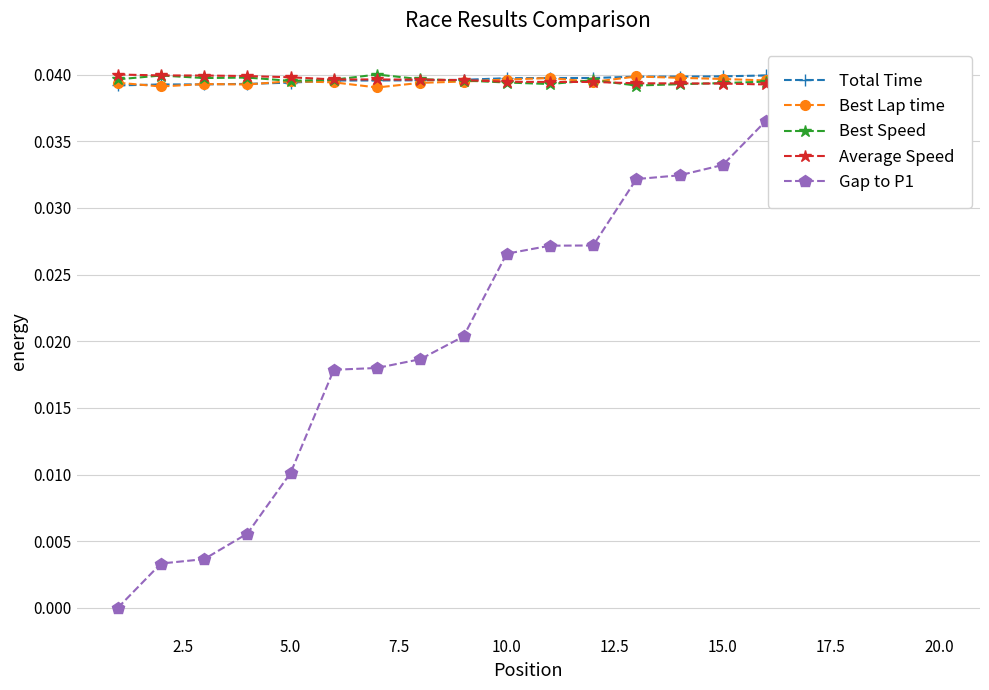

Reading left to right, extract all data points from this chart.

Total Time: 0.0	0.0	0.0	0.0	0.0	0.0	0.0	0.0	0.0	0.0	0.0	0.0	0.0	0.0	0.0	0.0	0.0	0.0	0.0	0.0
Best Lap time: 0.0	0.0	0.0	0.0	0.0	0.0	0.0	0.0	0.0	0.0	0.0	0.0	0.0	0.0	0.0	0.0	0.0	0.0	0.0	0.0
Best Speed: 0.0	0.0	0.0	0.0	0.0	0.0	0.0	0.0	0.0	0.0	0.0	0.0	0.0	0.0	0.0	0.0	0.0	0.0	0.0	0.0
Average Speed: 0.0	0.0	0.0	0.0	0.0	0.0	0.0	0.0	0.0	0.0	0.0	0.0	0.0	0.0	0.0	0.0	0.0	0.0	0.0	0.0
Gap to P1: 0.0	0.0	0.0	0.0	0.0	0.0	0.0	0.0	0.0	0.0	0.0	0.0	0.0	0.0	0.0	0.0	0.0	0.0	0.0	0.0